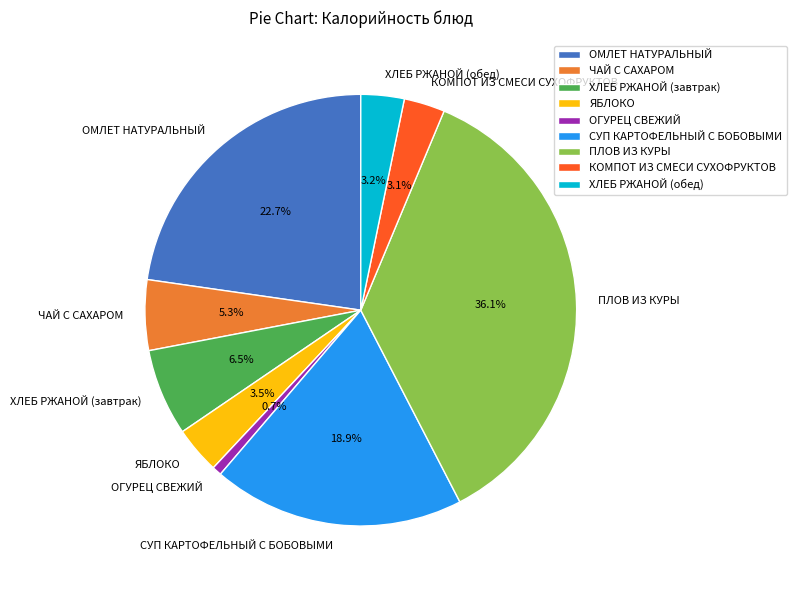

To the nearest percent, what portion does СУП КАРТОФЕЛЬНЫЙ С БОБОВЫМИ represent?

19%